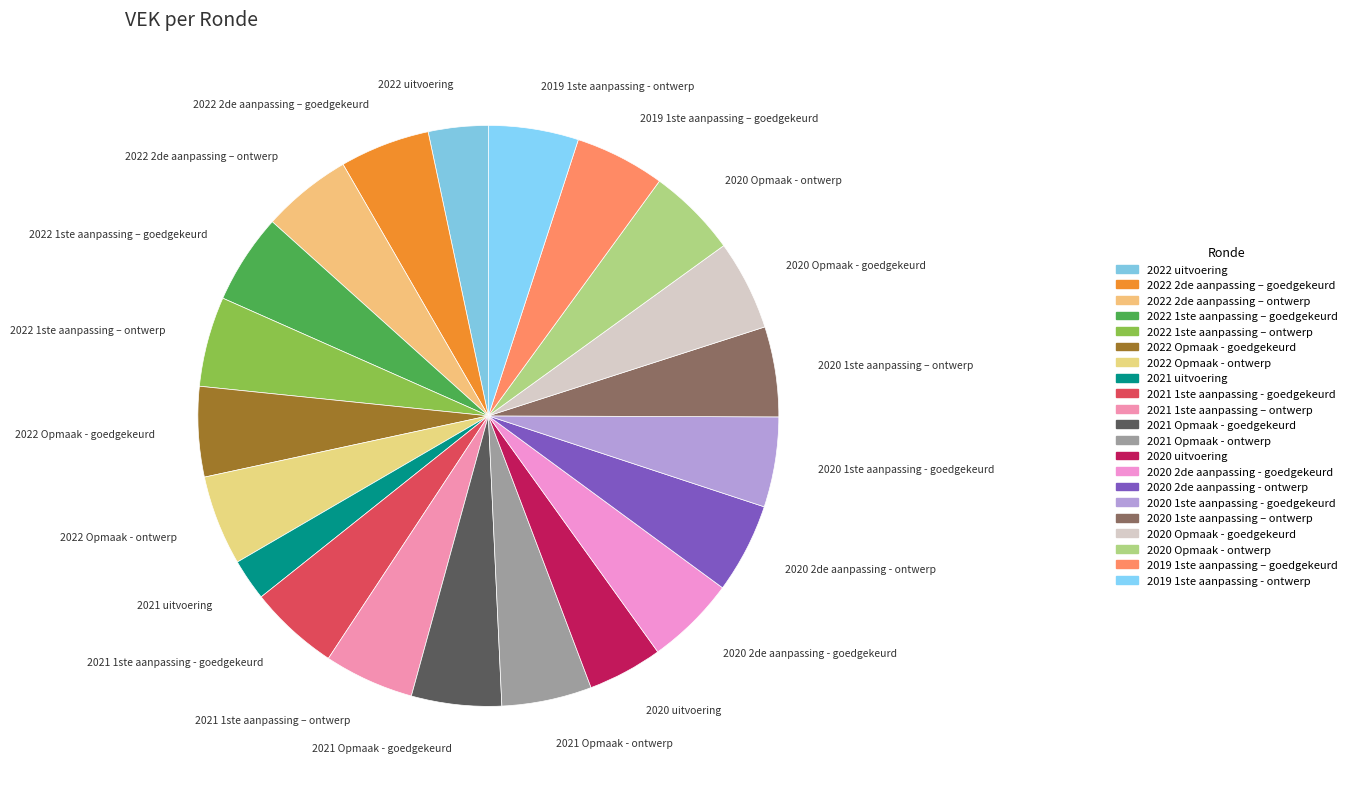

Is there any slice that represents more than half of the pie?

No